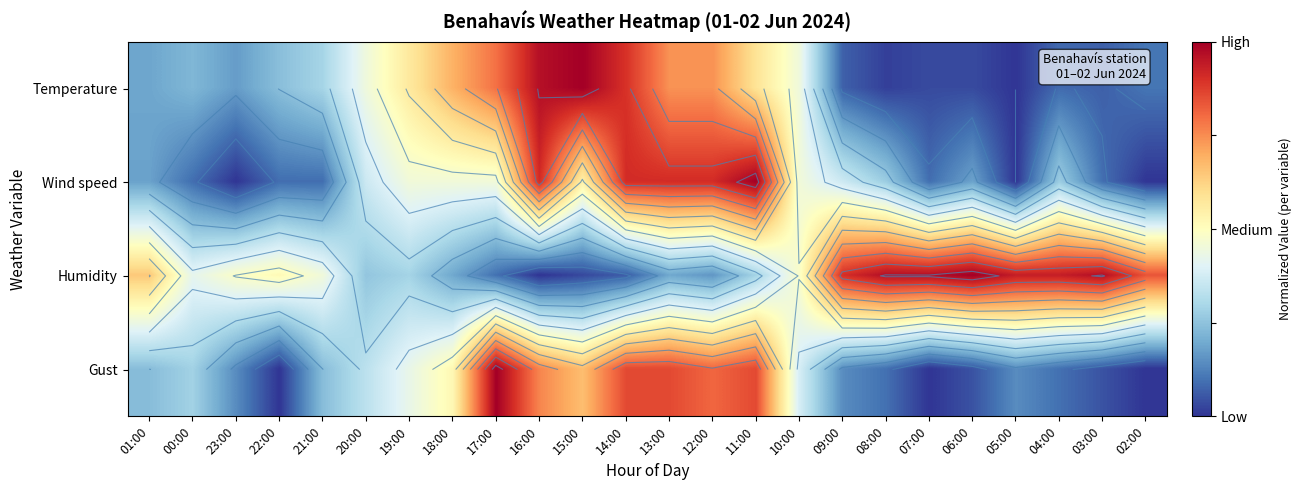

The value of Humidity at 01:00 is 0.6. True or false?

True